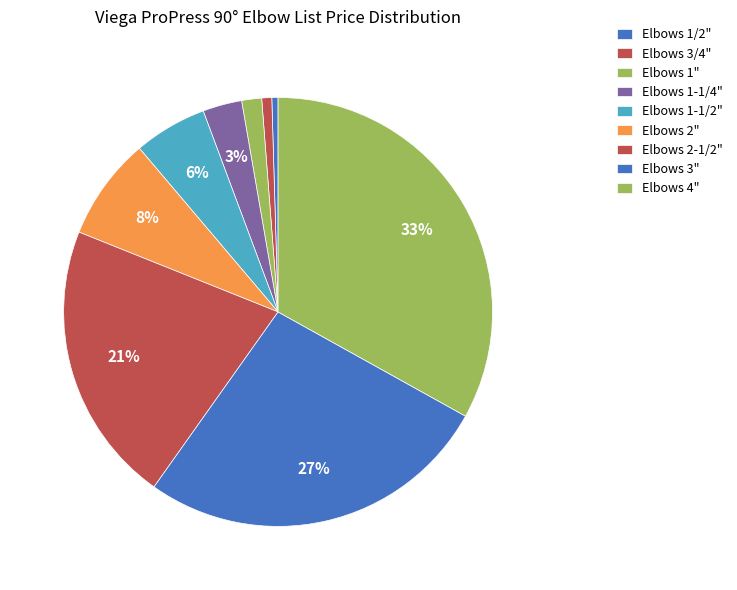

Which category has the biggest portion of the pie?

Elbows 4"